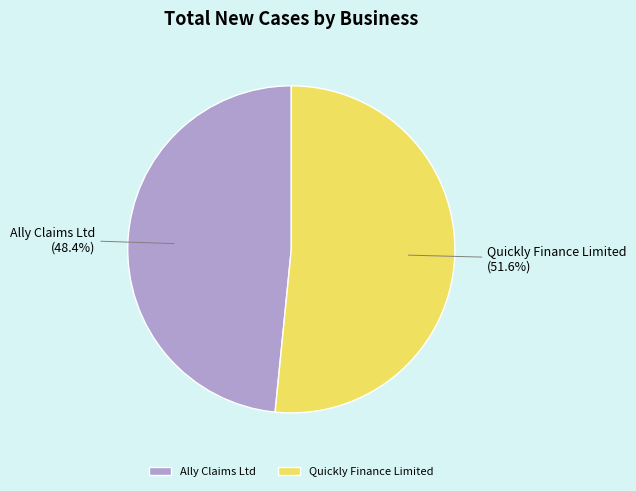

Is it true that Quickly Finance Limited is 45% of the pie?

False